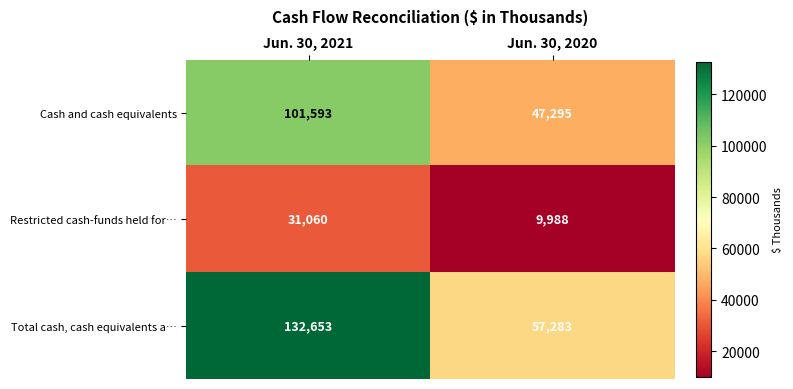

Which series changed the most between Jun. 30, 2021 and Jun. 30, 2020?

Total cash, cash equivalents a…